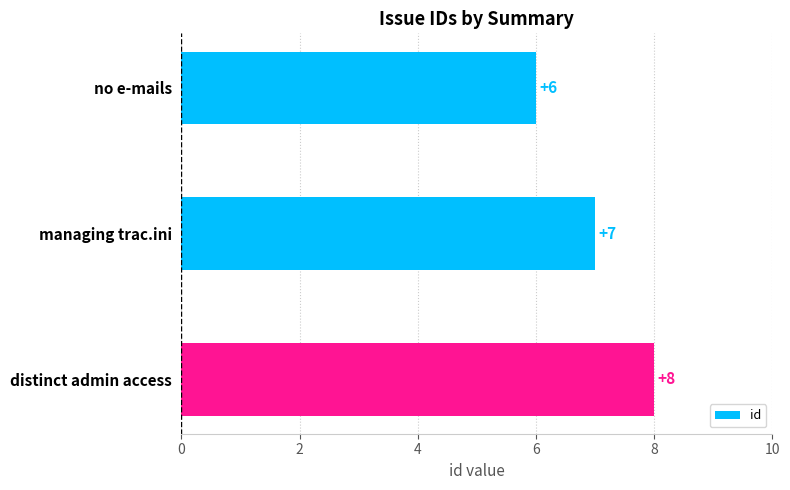

Count the values in the range 6 to 8.

3